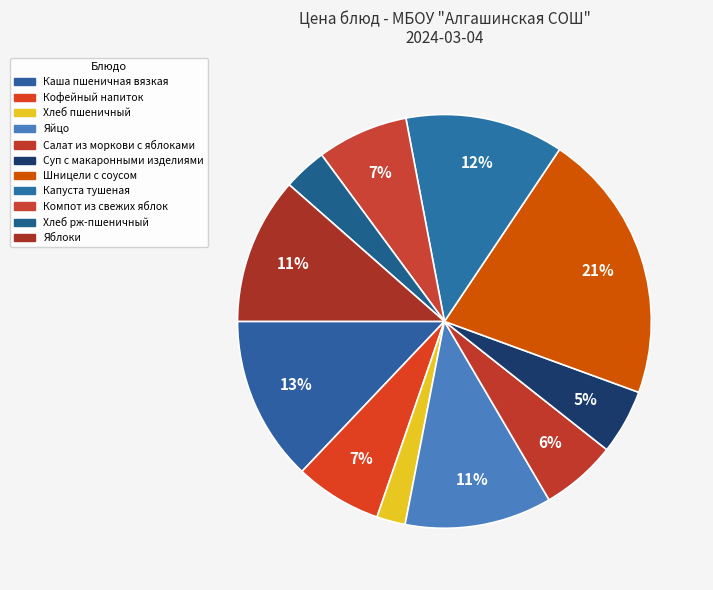

To the nearest percent, what portion does Шницели с соусом represent?

21%